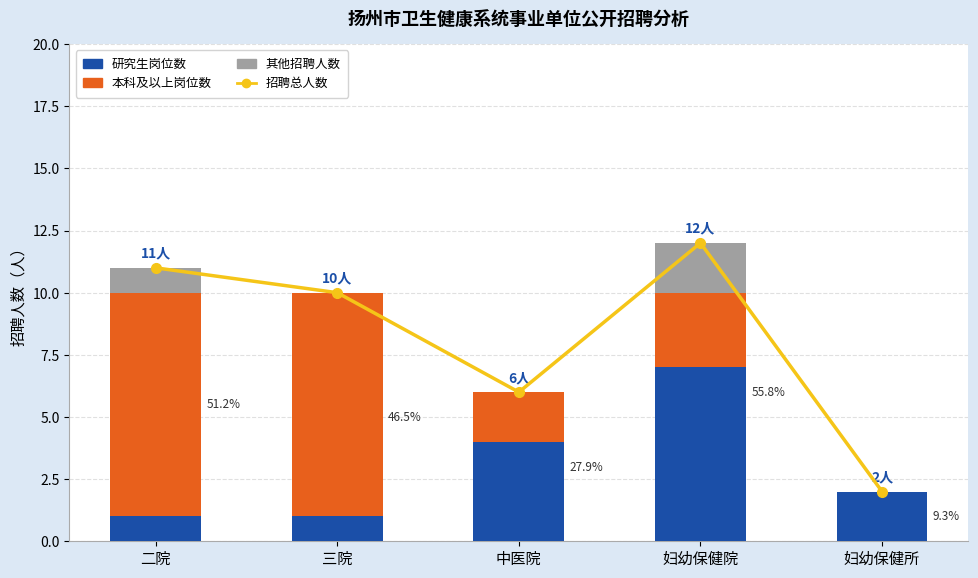

What is the sum of all 其他招聘人数 values?

3